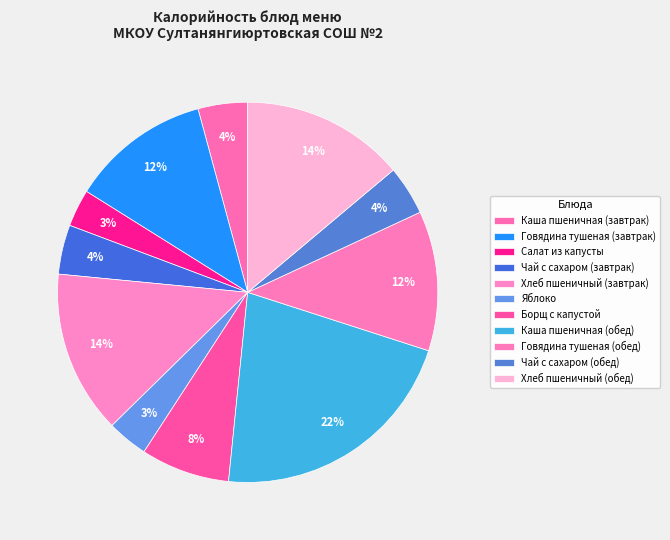

Does Говядина тушеная (завтрак) account for over 50% of the chart?

No